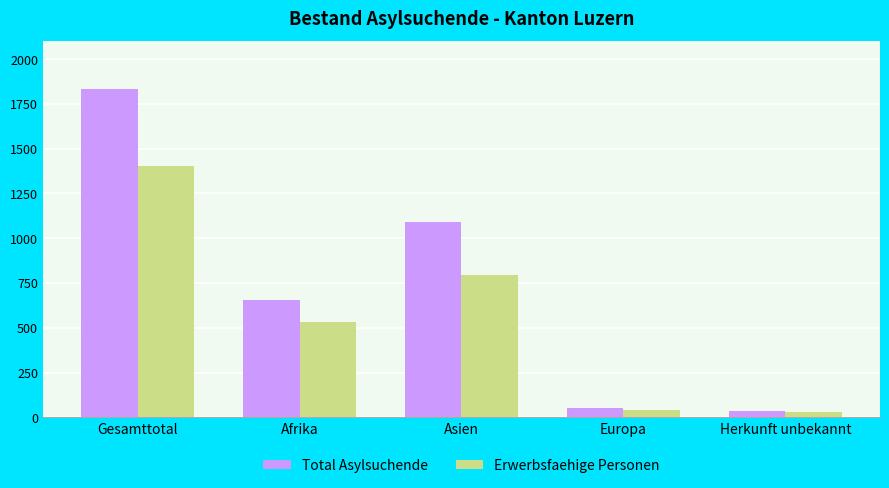

True or false: Total Asylsuchende has a value of 1092 at Asien.

True